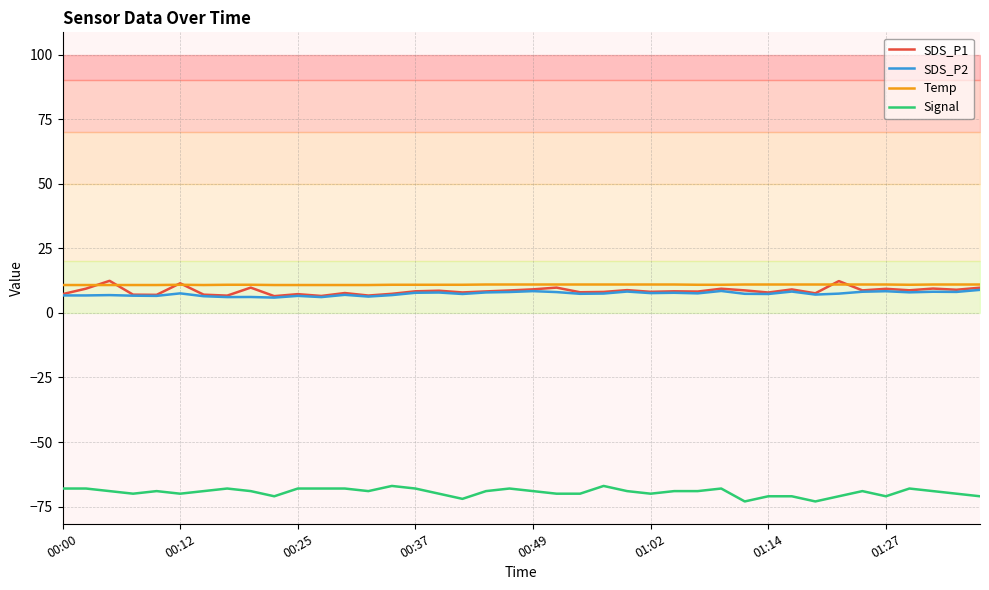

True or false: SDS_P1 and Signal intersect in this chart.

False